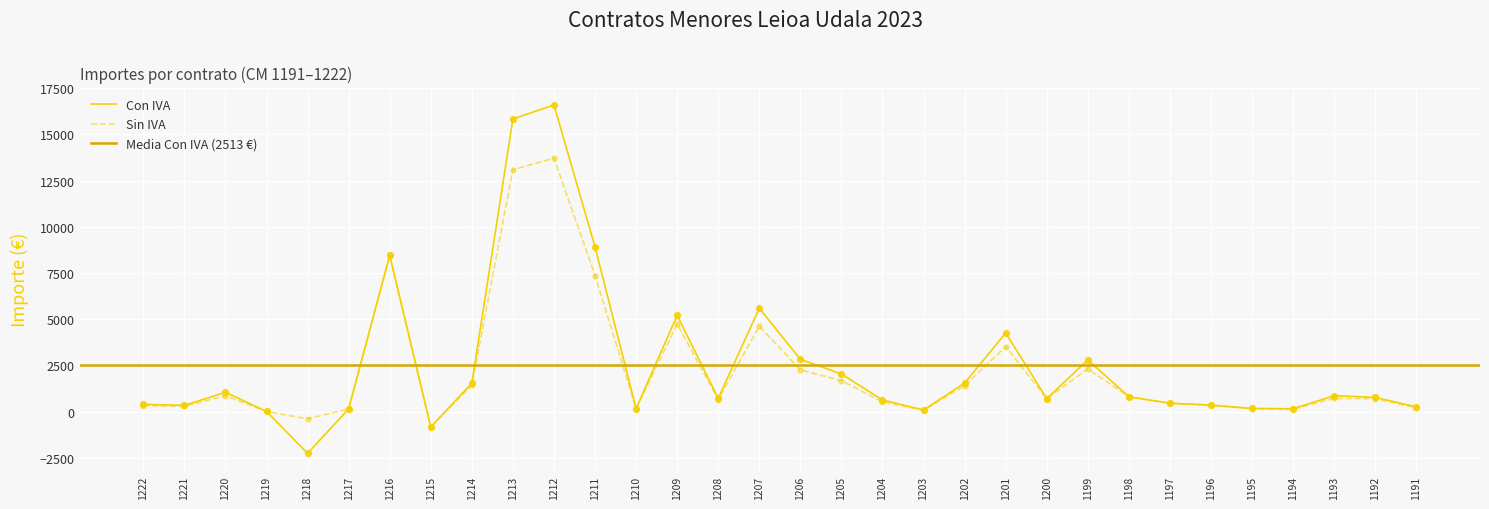

At which category is the sum across all series the highest?

1212